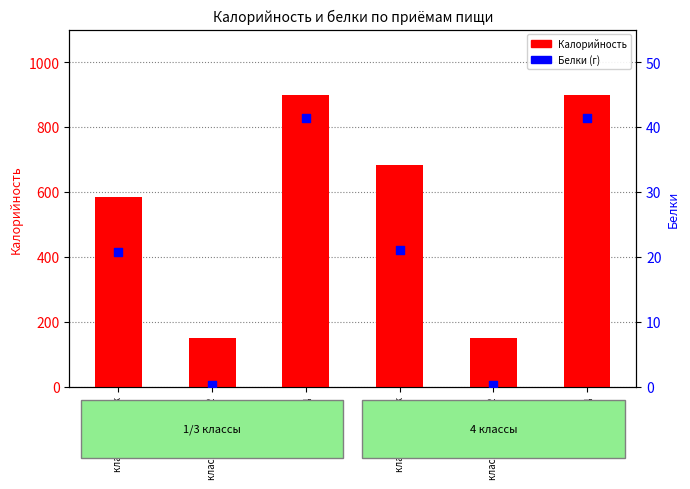

What are all the series names shown in the legend?

Калорийность, Белки